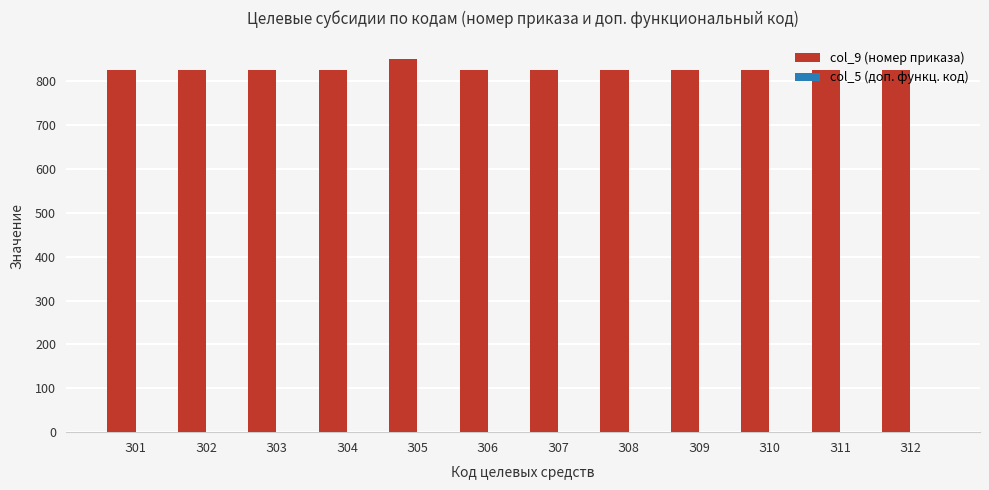

Between З05 and З03, which is larger?

З05